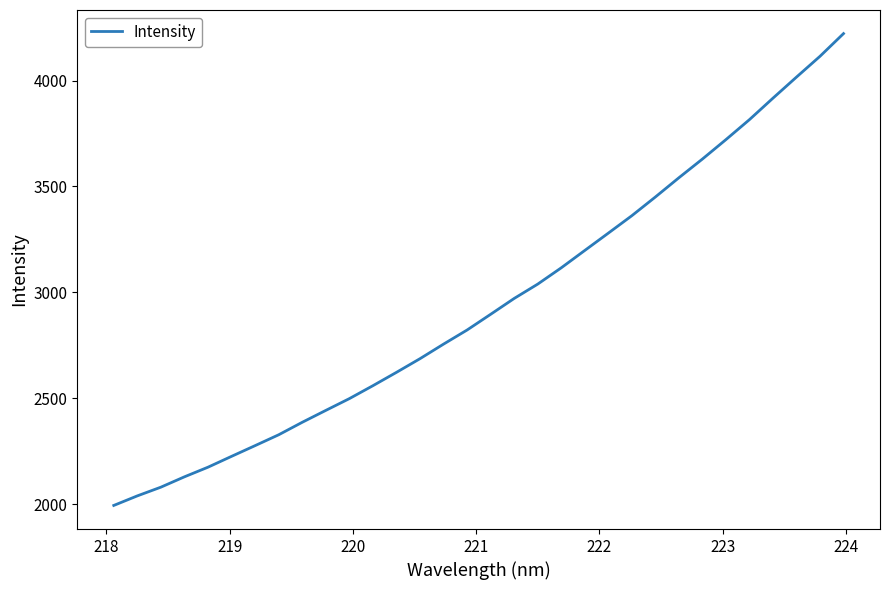

How many values exceed 2896?

16